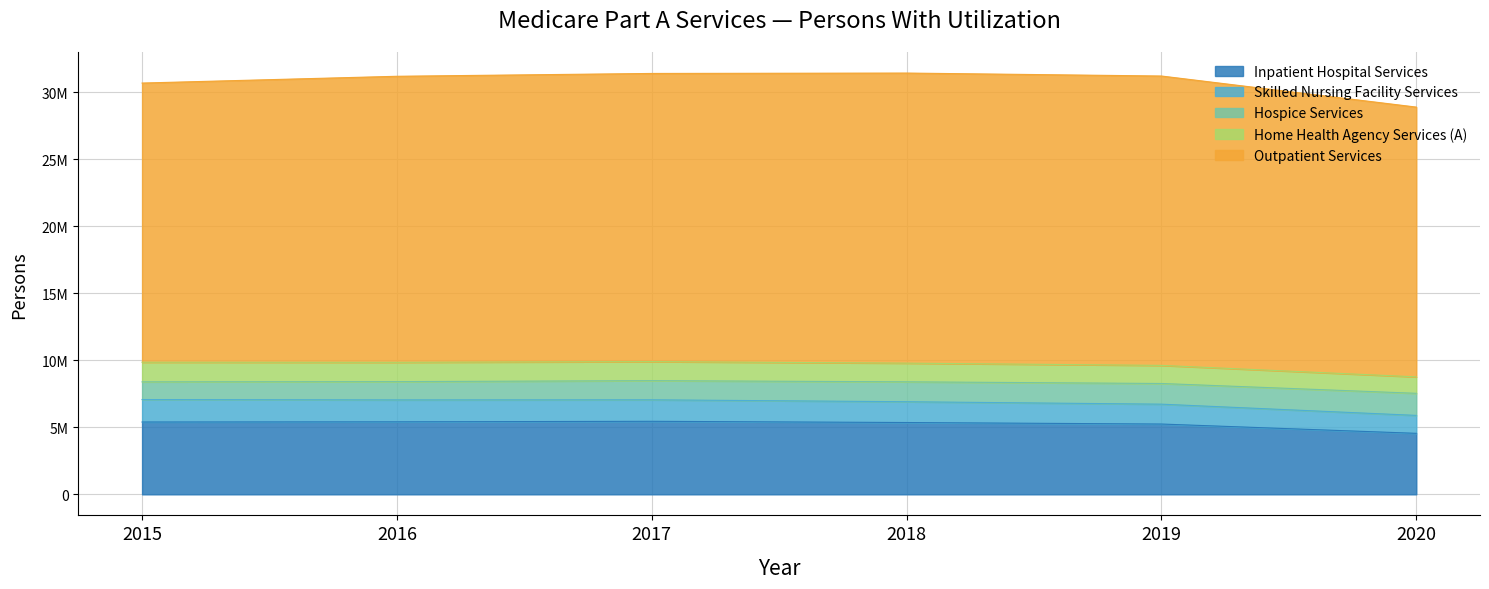

True or false: Inpatient Hospital Services has more than 0 points higher than both neighbors.

True